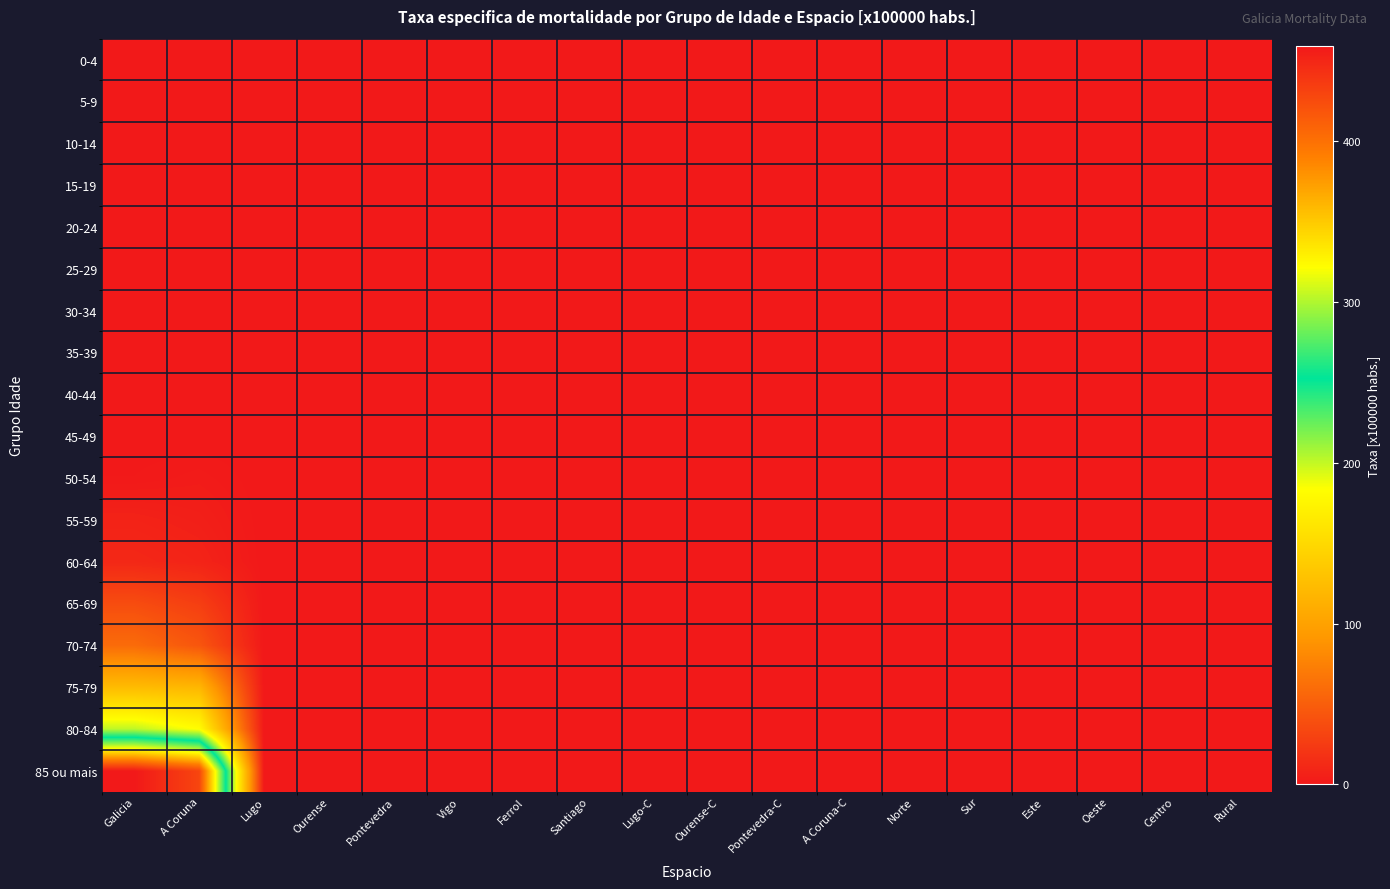

Which series has the widest spread of values?

85 ou mais